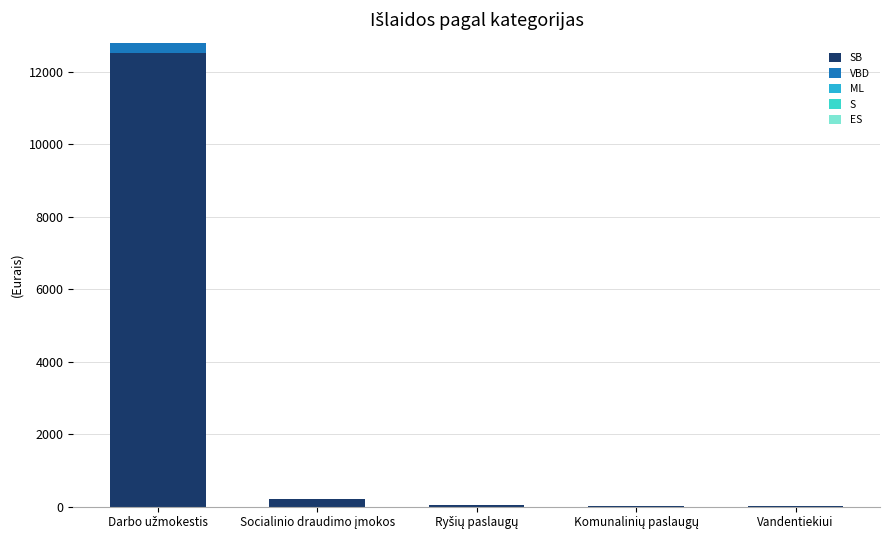

What is the sum of all SB values?

12756.0